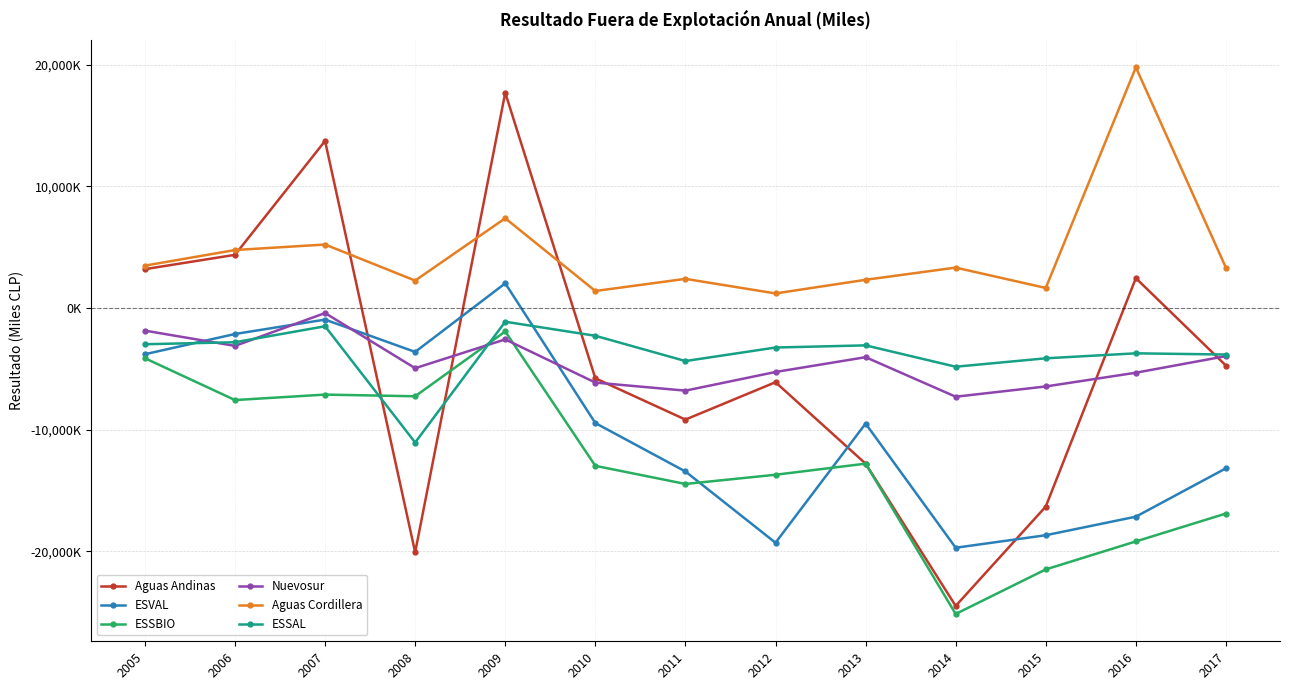

Which category has the lowest value in the ESSAL series?

2008